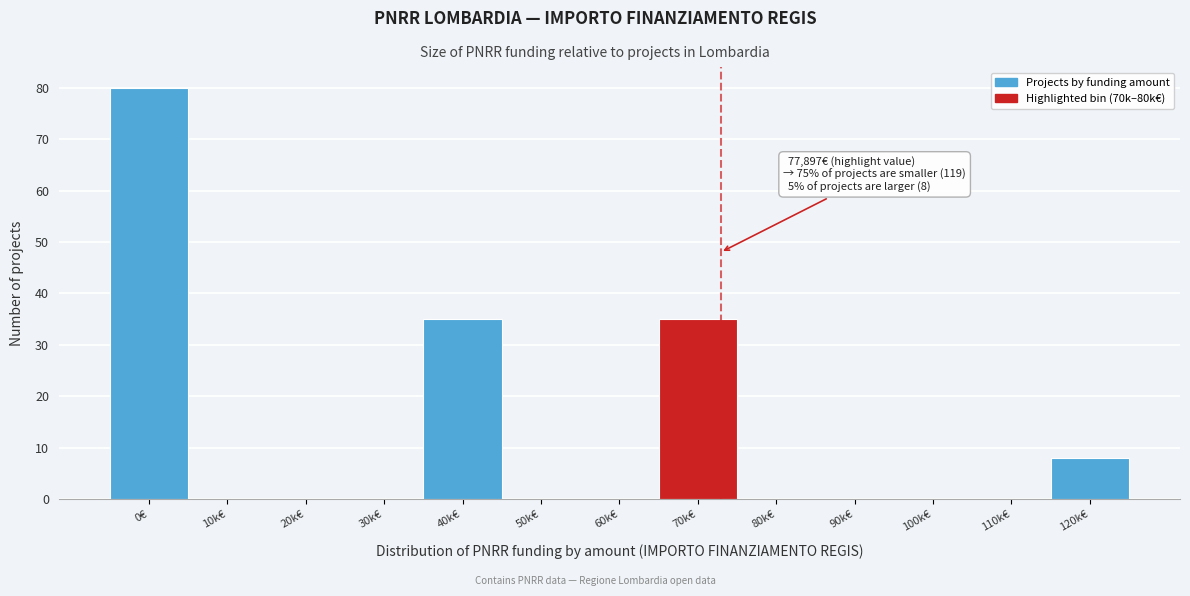

Reading right to left, what are all the values shown in this chart?

120k€=8	110k€=0	100k€=0	90k€=0	80k€=0	70k€=35	60k€=0	50k€=0	40k€=35	30k€=0	20k€=0	10k€=0	0€=80